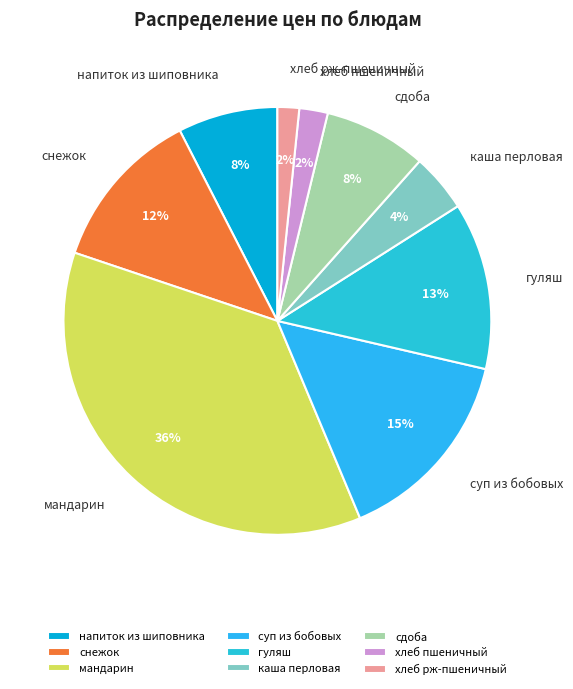

To the nearest percent, what is the combined percentage of снежок and напиток из шиповника?

20%